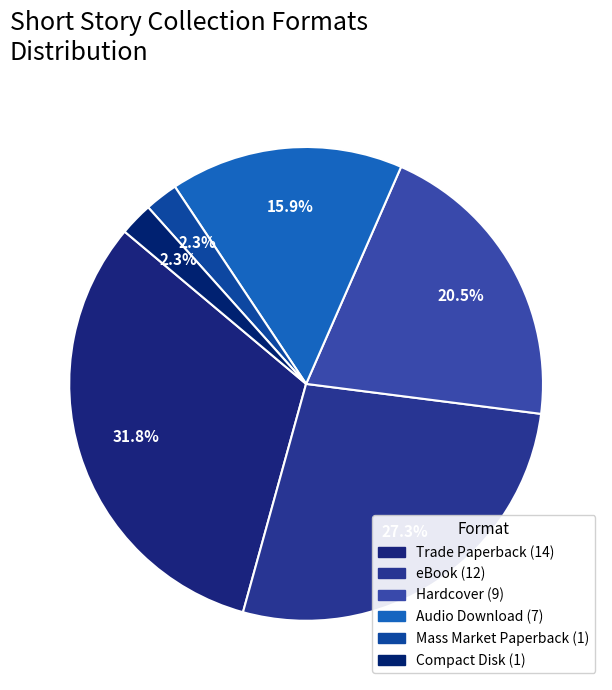

How much of the chart is everything except Hardcover?

79.5%